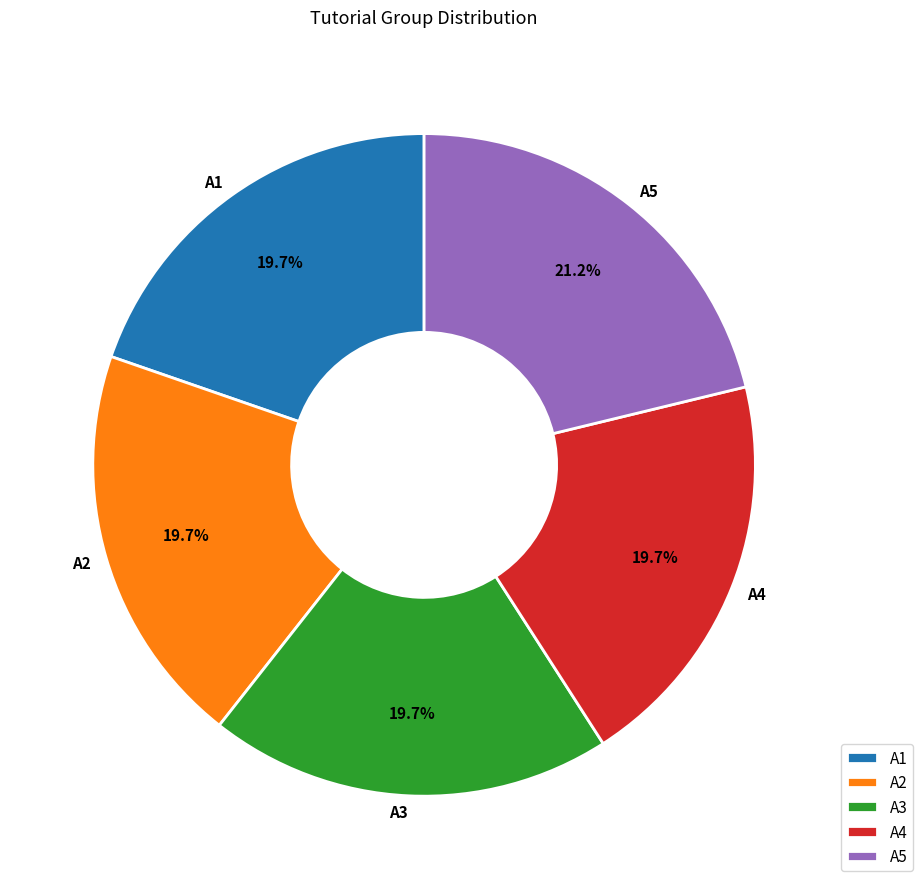

To the nearest percent, what is the average slice percentage?

20%